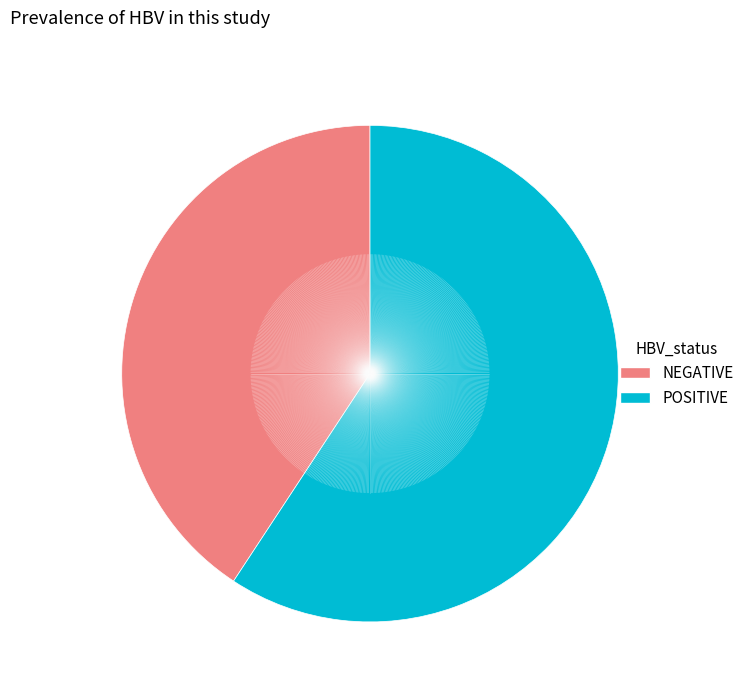

How many segments does this pie chart have?

2